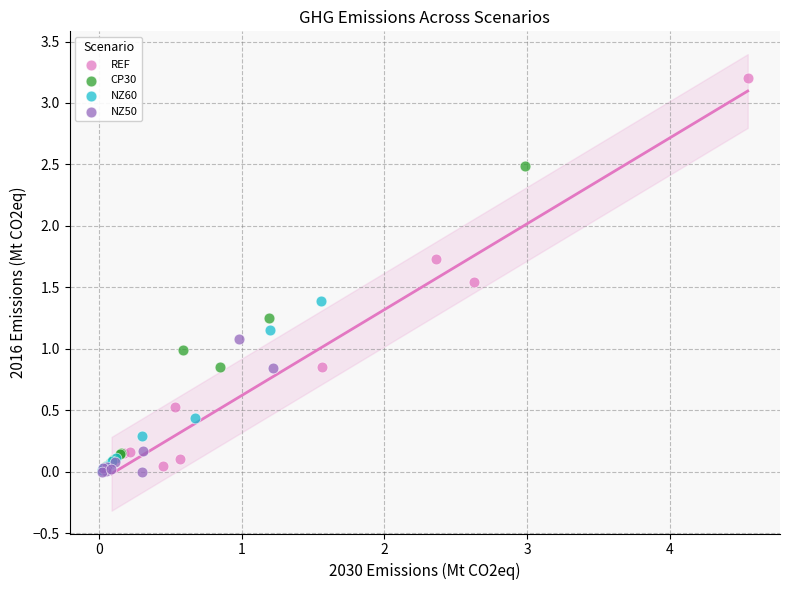

Which series contains the highest Y value?

REF